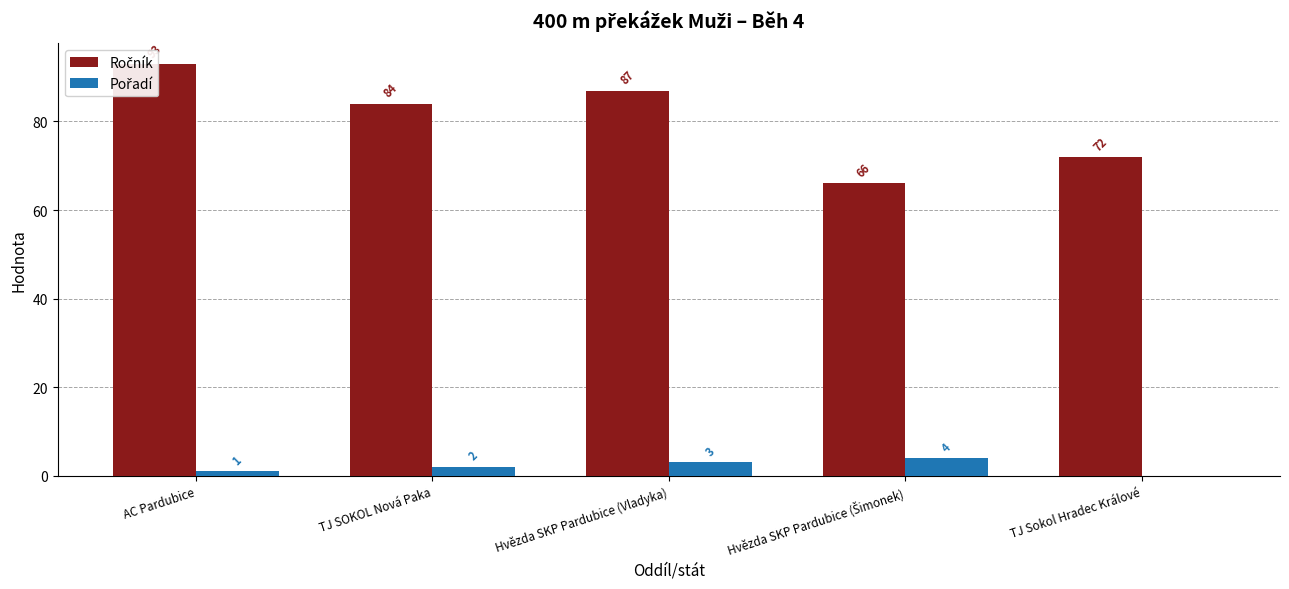

How many values in the Ročník series are below 84?

2